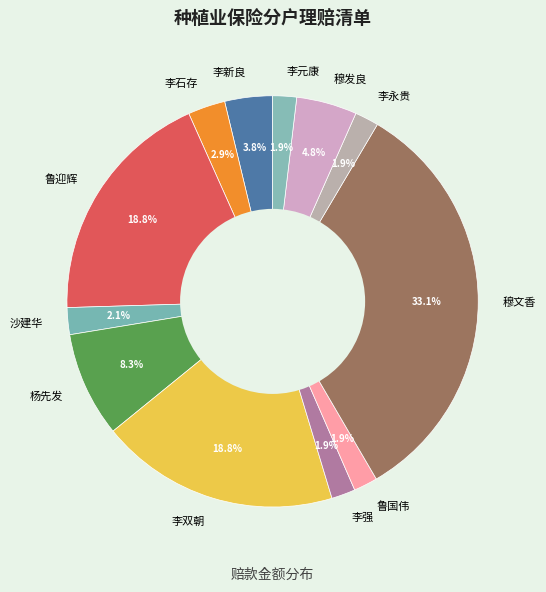

Combined, what portion of the pie is 李石存 and 杨先发?

11.2%